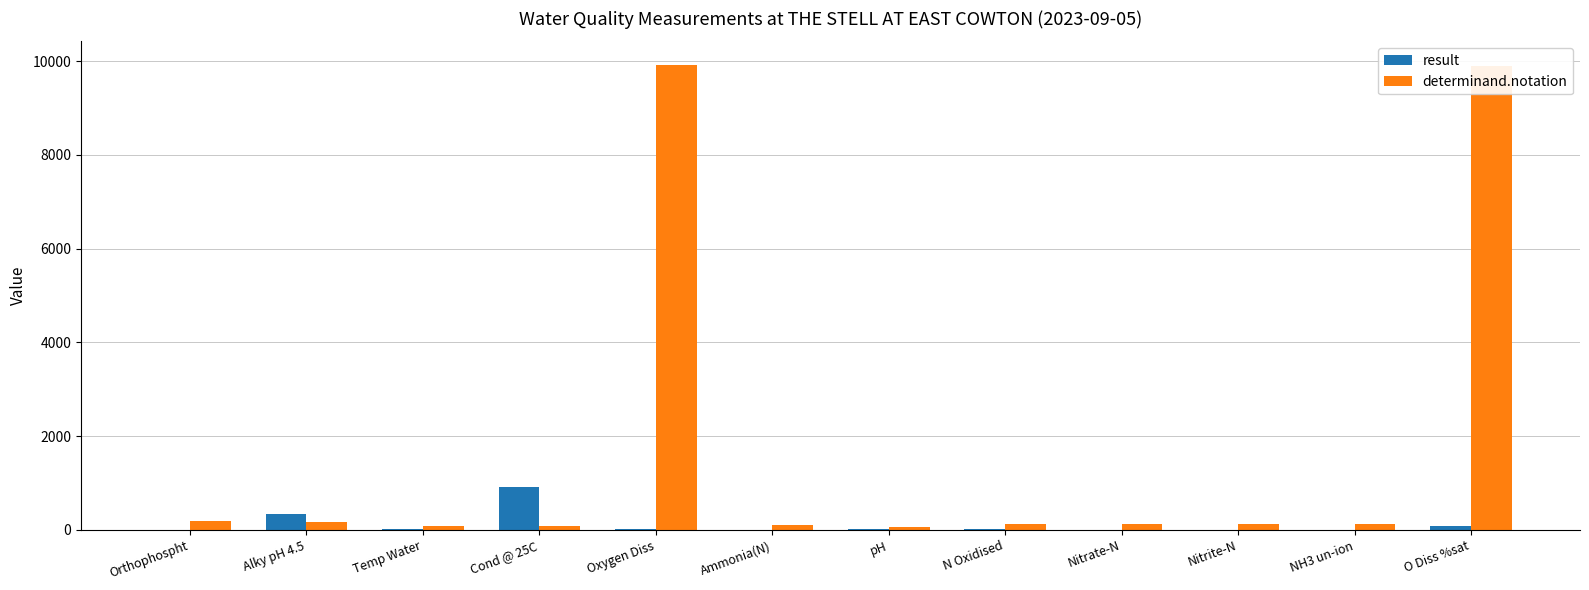

What is the difference between the determinand.notation values at O Diss %sat and Nitrite-N?

9783.0